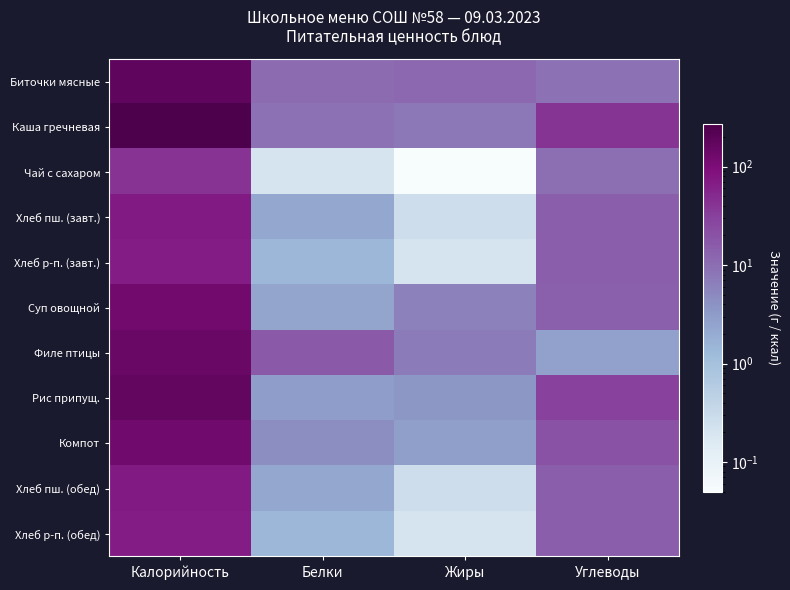

Reading right to left, list all the values displayed in this chart.

Биточки мясные: Углеводы=8.9	Жиры=11.2	Белки=10.6	Калорийность=178.8
Каша гречневая: Углеводы=40.9	Жиры=7.8	Белки=9.1	Калорийность=269.8
Чай с сахаром: Углеводы=10.1	Жиры=0.1	Белки=0.2	Калорийность=41.5
Хлеб пш. (завт.): Углеводы=14.9	Жиры=0.3	Белки=2.3	Калорийность=71.2
Хлеб р-п. (завт.): Углеводы=14.9	Жиры=0.2	Белки=1.4	Калорийность=67.3
Суп овощной: Углеводы=14.2	Жиры=6.1	Белки=2.4	Калорийность=121.6
Филе птицы: Углеводы=2.7	Жиры=7.2	Белки=17.1	Калорийность=143.7
Рис припущ.: Углеводы=31.1	Жиры=3.5	Белки=3.0	Калорийность=167.6
Компот: Углеводы=20.3	Жиры=2.8	Белки=4.5	Калорийность=124.8
Хлеб пш. (обед): Углеводы=14.9	Жиры=0.3	Белки=2.3	Калорийность=71.2
Хлеб р-п. (обед): Углеводы=14.9	Жиры=0.2	Белки=1.4	Калорийность=67.3